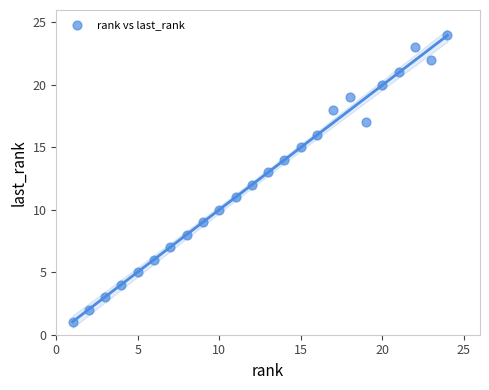

What is the range of Y values (max minus min)?

23